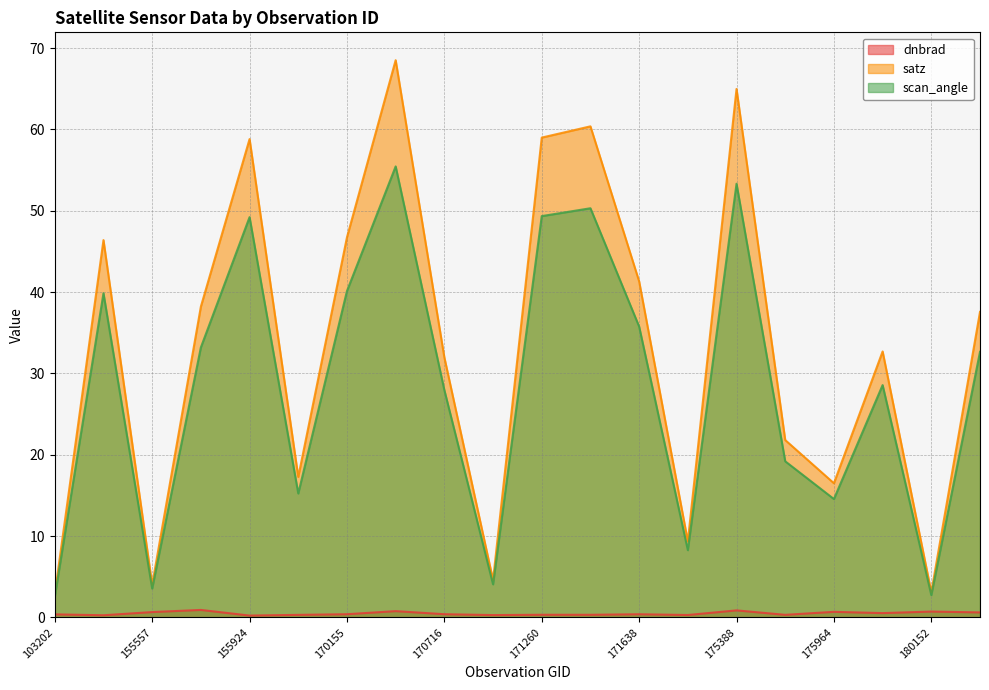

At 171454, list the series in order from smallest to largest.

dnbrad, scan_angle, satz